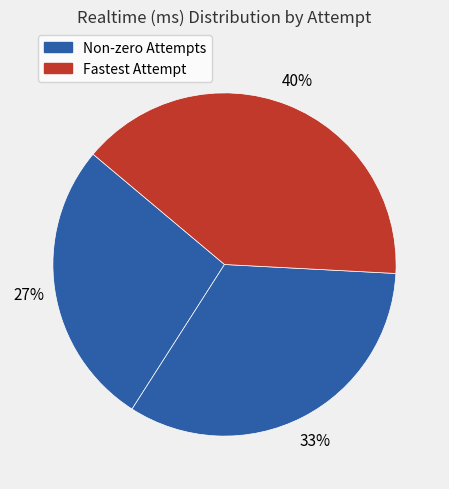

Count the number of slices in the pie.

3